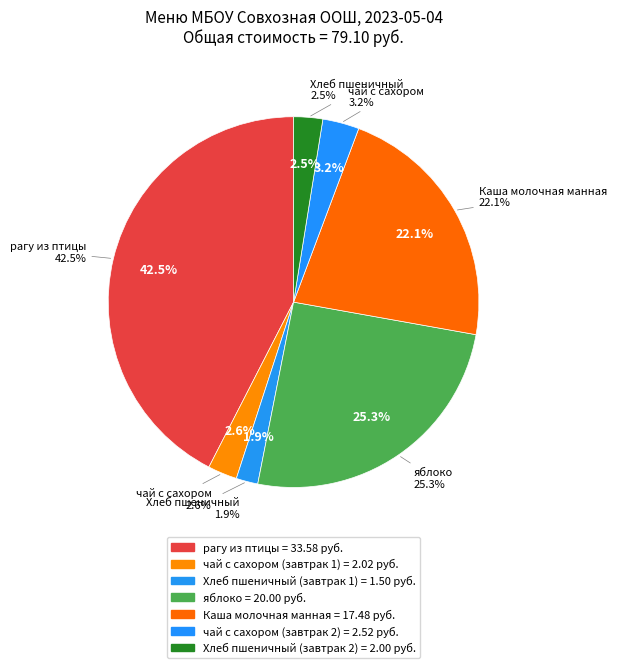

Which category has the smallest portion of the pie?

Хлеб пшеничный (завтрак 1)